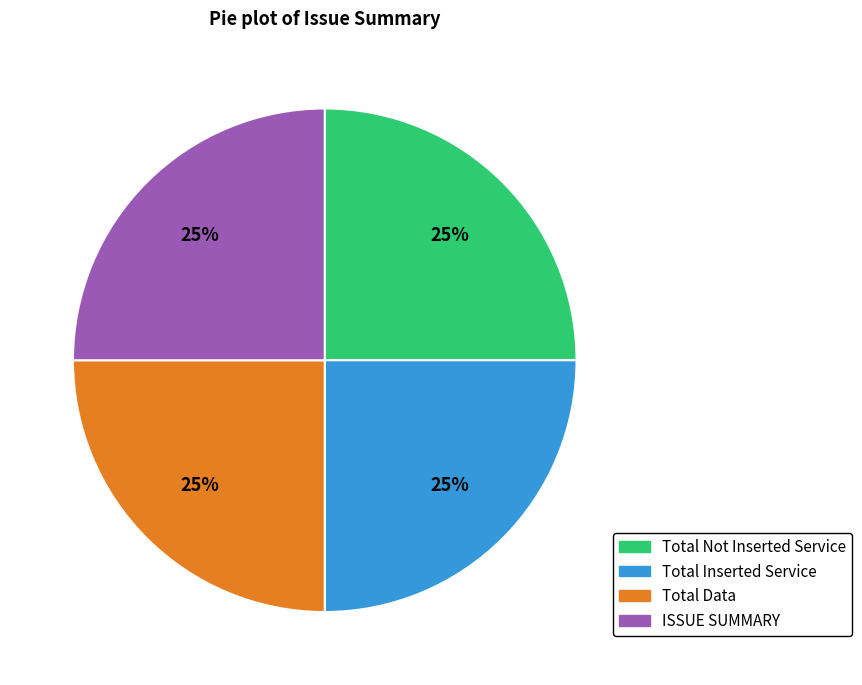

To the nearest percent, what is the difference between the largest and smallest slice percentages?

0%